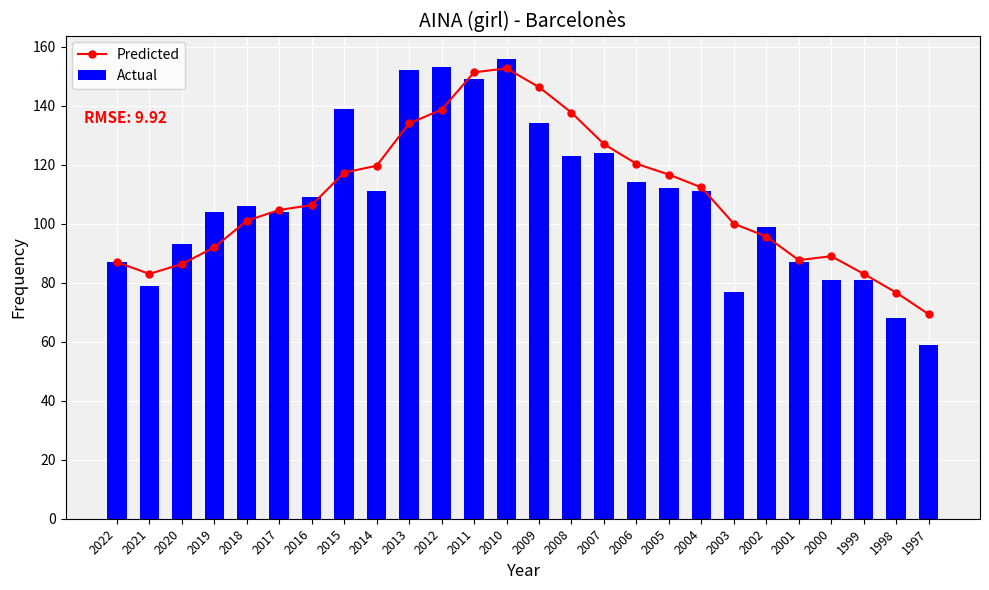

What is the value of the Predicted bar at the 25th from the left?

76.7